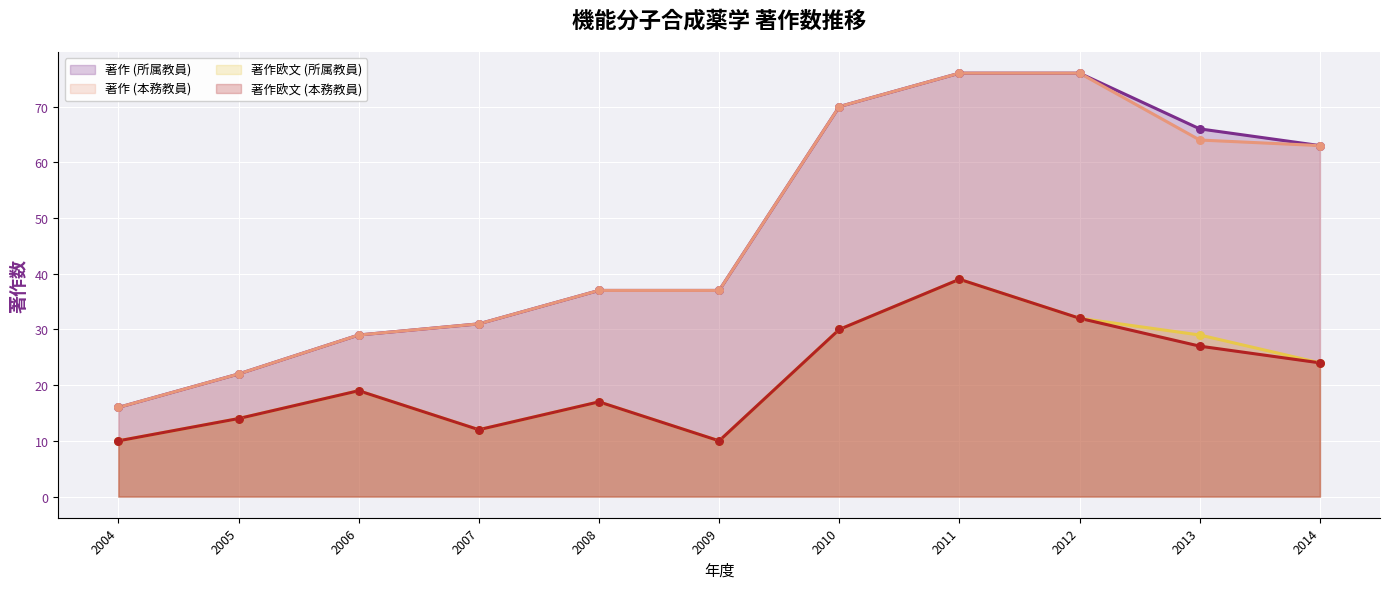

Is the value of 著作 (本務教員) at 2007 greater than the value of 著作欧文 (所属教員) at 2004?

Yes